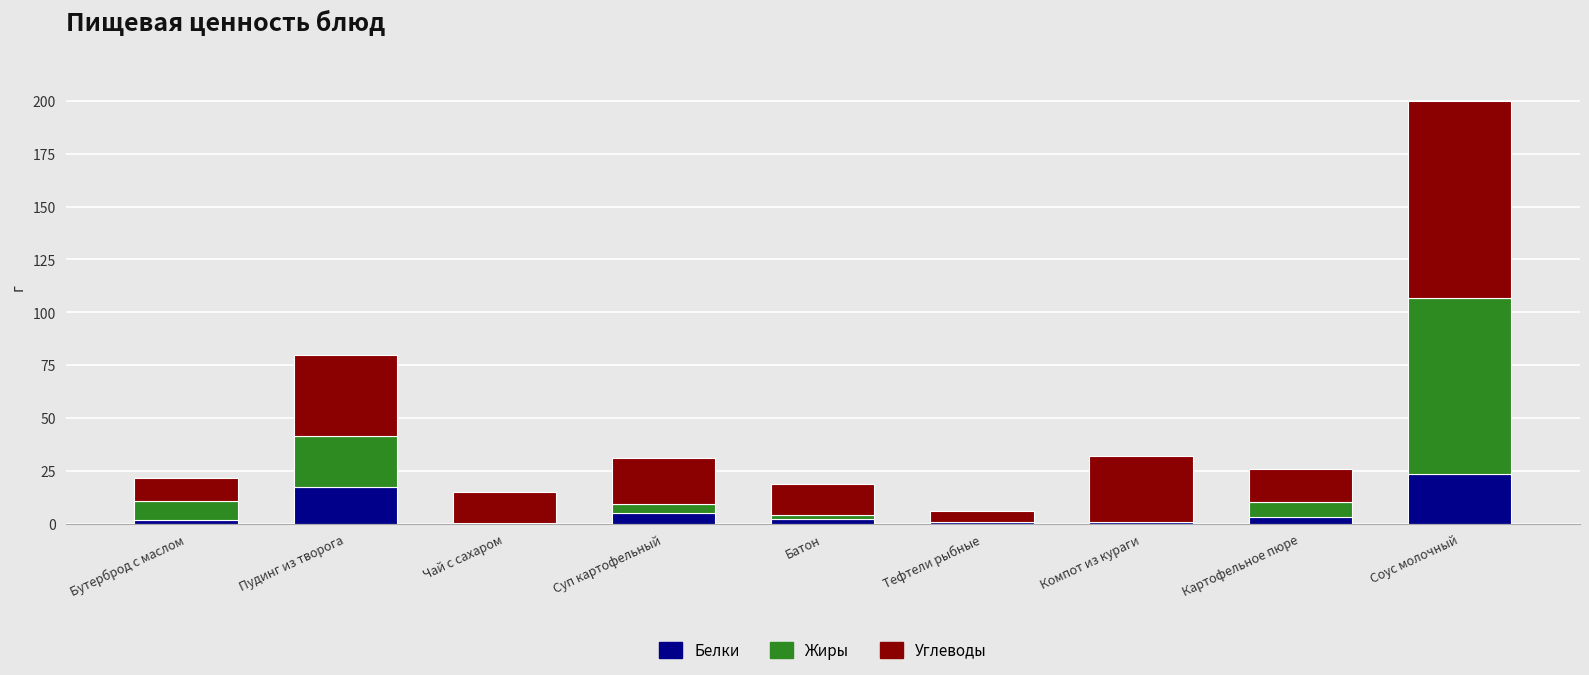

At which category is the sum across all series the highest?

Соус молочный